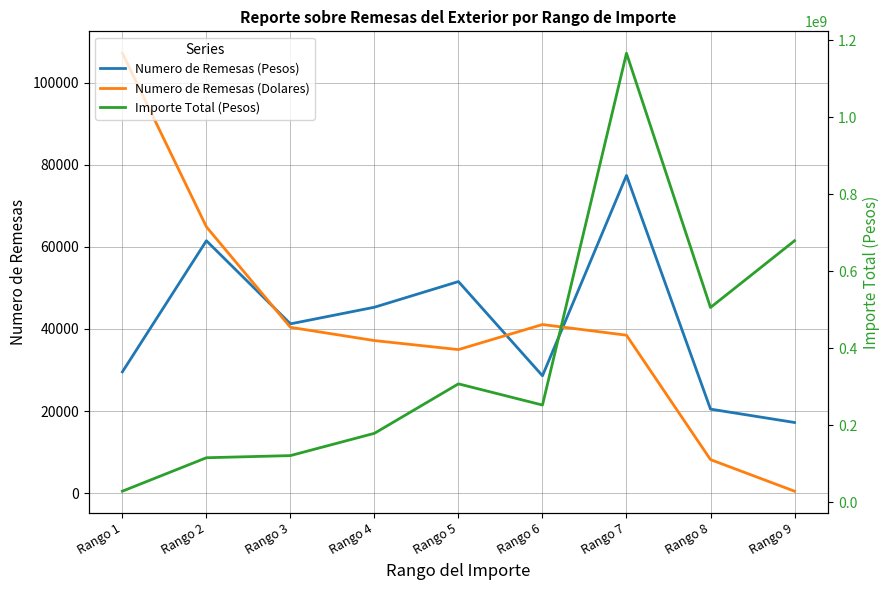

At which label does Importe Total (Pesos) reach its minimum?

Rango 1